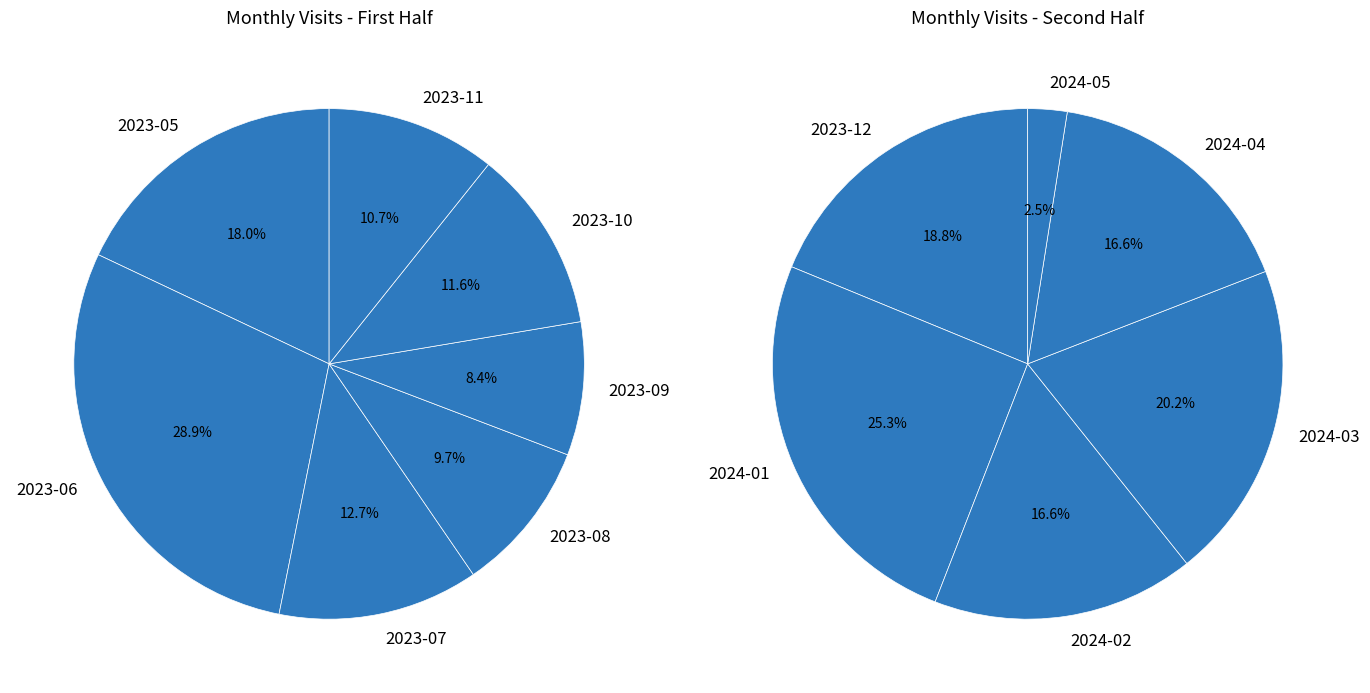

Approximately how many times larger is the value at 2023-10 compared to 2023-07?

0.9